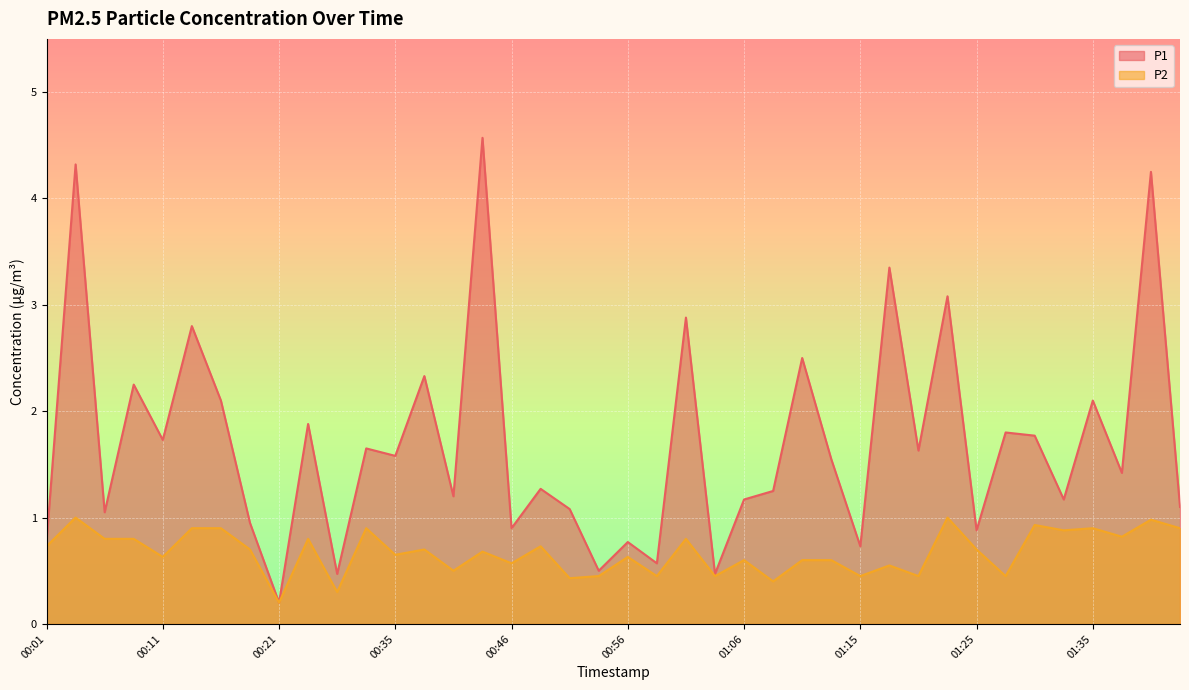

True or false: P2 and P1 cross at least once.

False